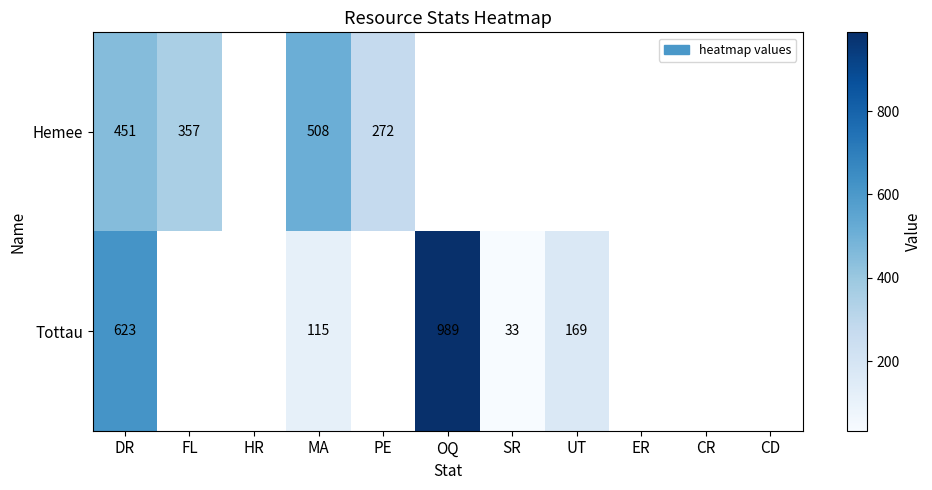

What is the difference between the Hemee values at PE and DR?

179